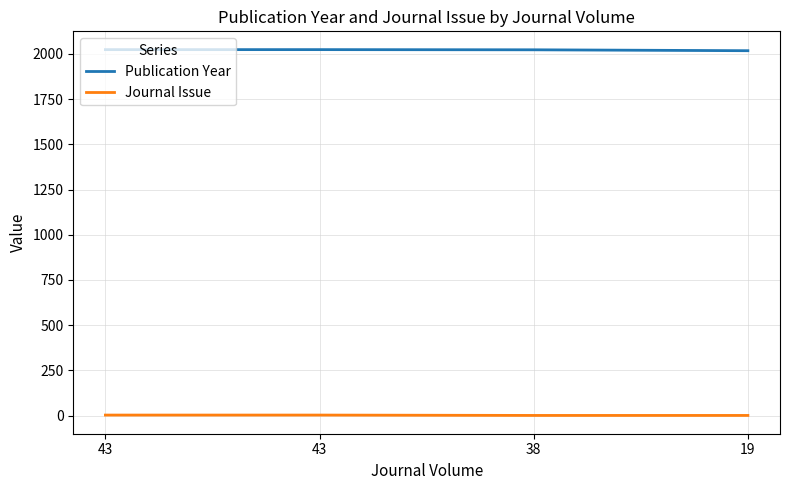

Rank the series by their maximum value, from lowest to highest.

Journal Issue, Publication Year